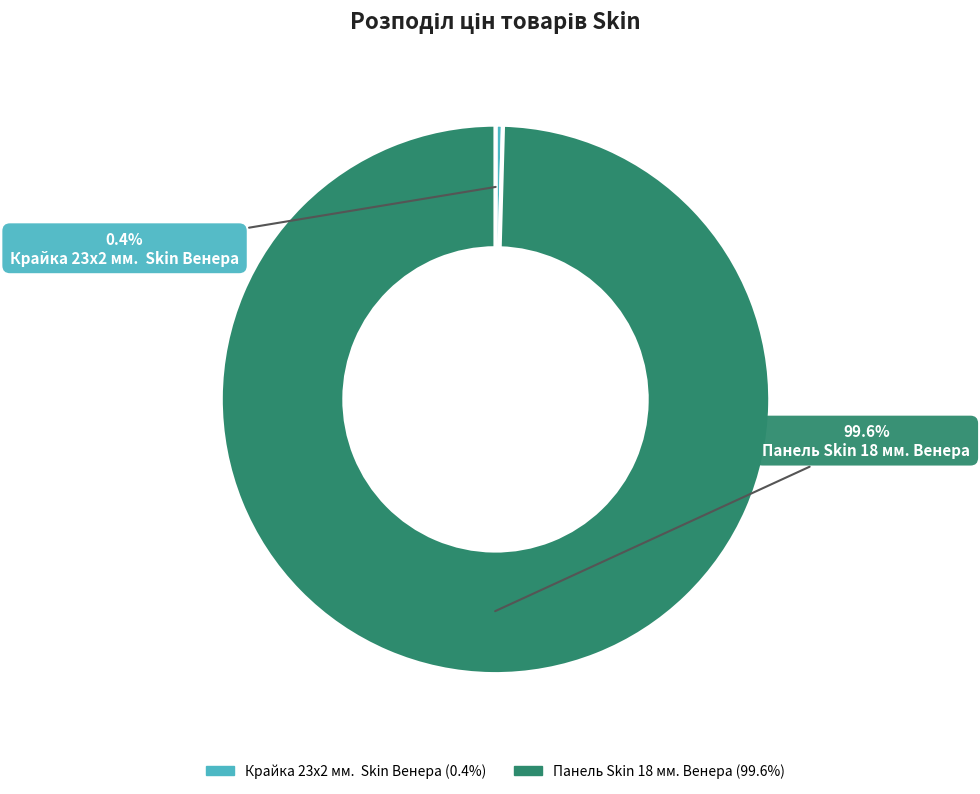

Is the sum of Панель Skin 18 мм. Венера and Крайка 23x2 мм. Skin Венера greater than half?

Yes